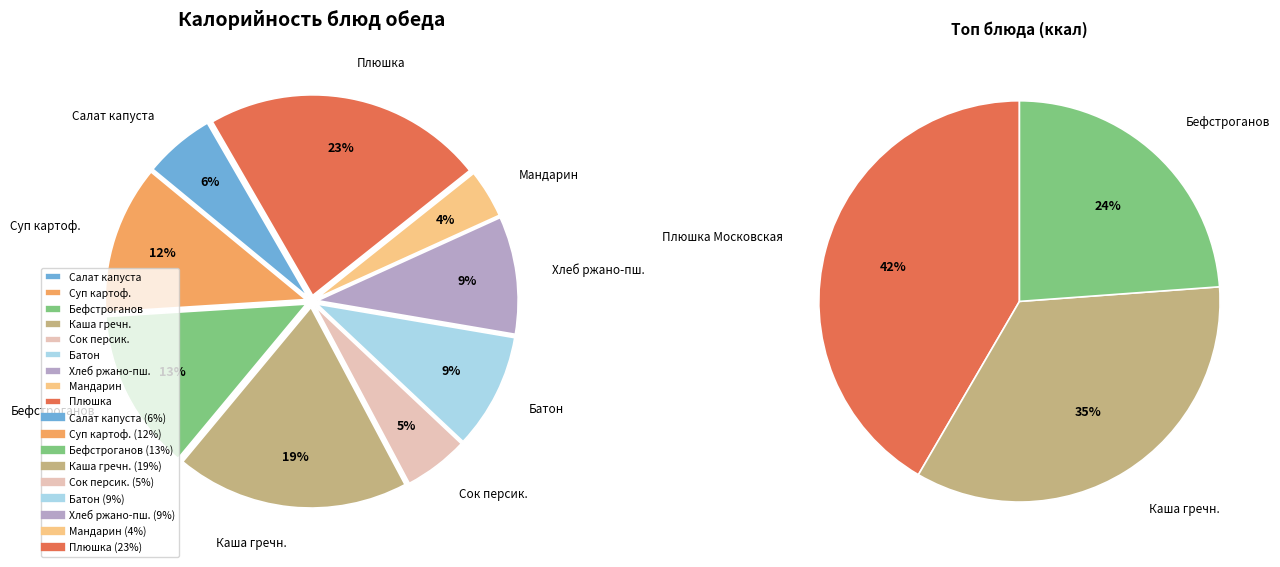

Which slice is the smallest?

Мандарин свежий